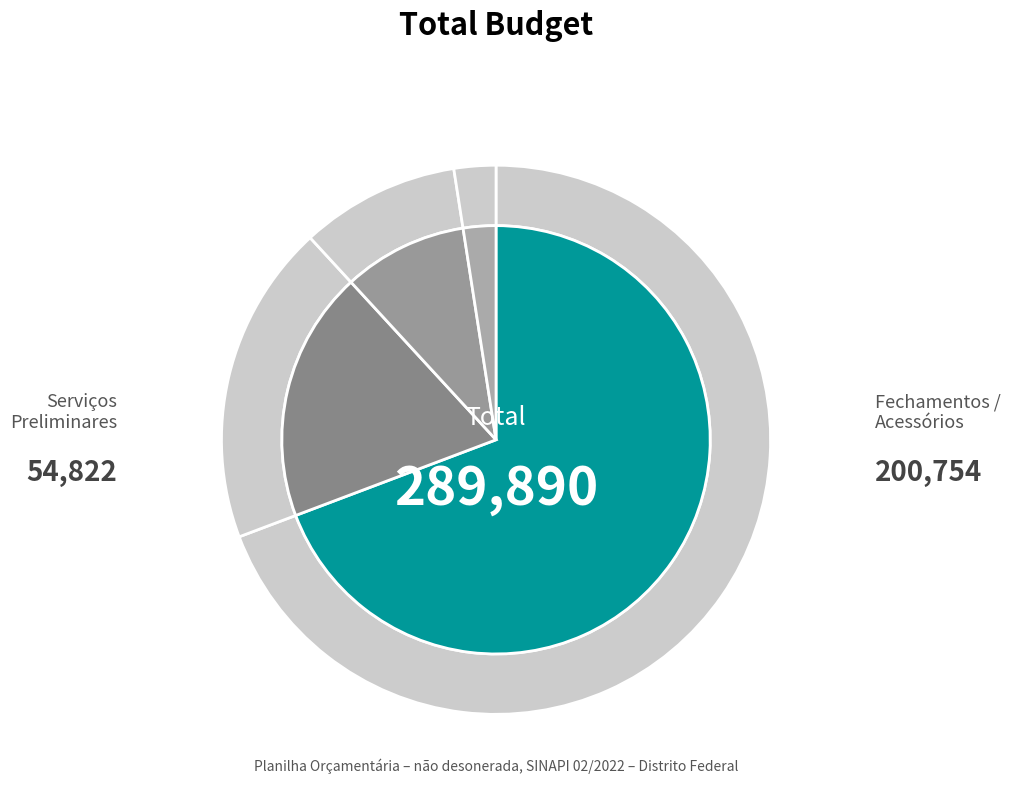

What is the majority slice?

FECHAMENTOS / ACESSÓRIOS